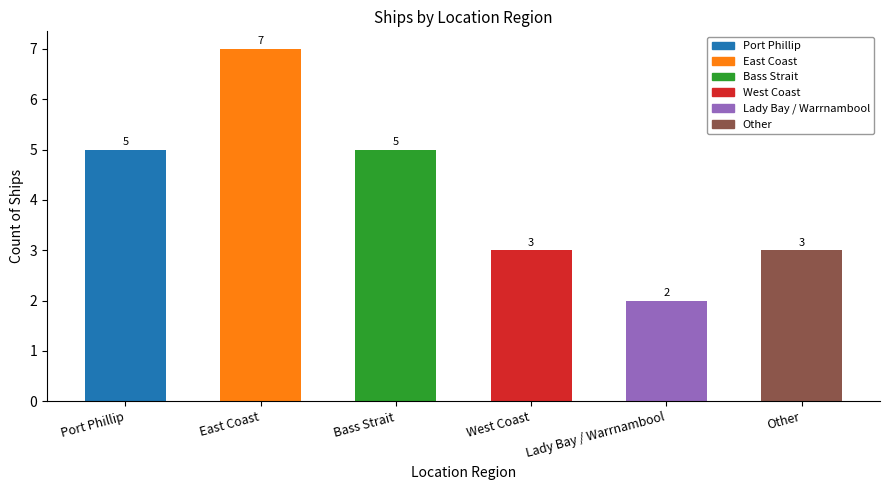

What is the maximum value shown in the chart?

7